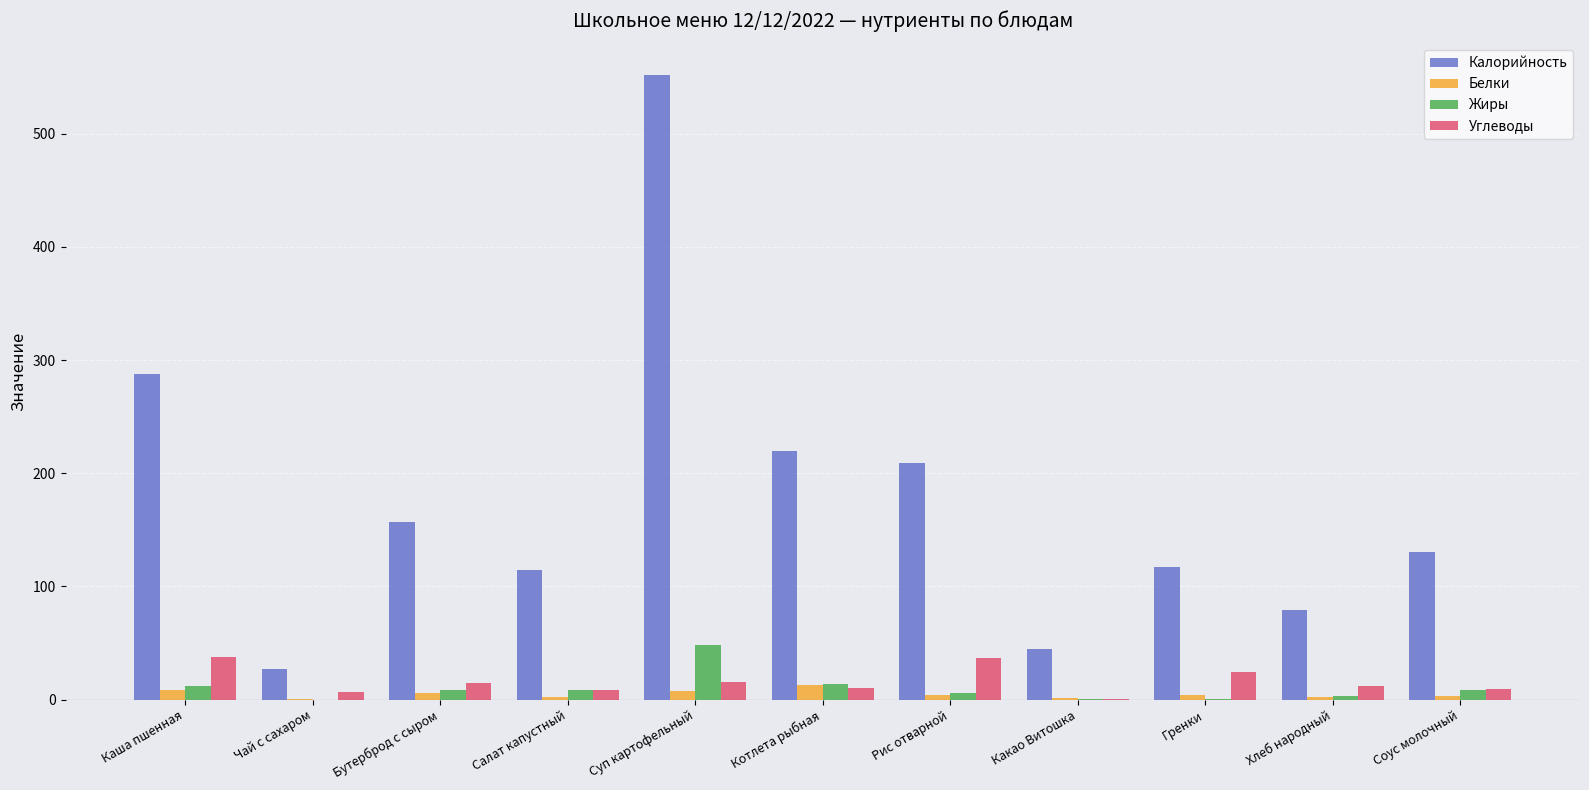

At which category is the sum across all series the highest?

Суп картофельный